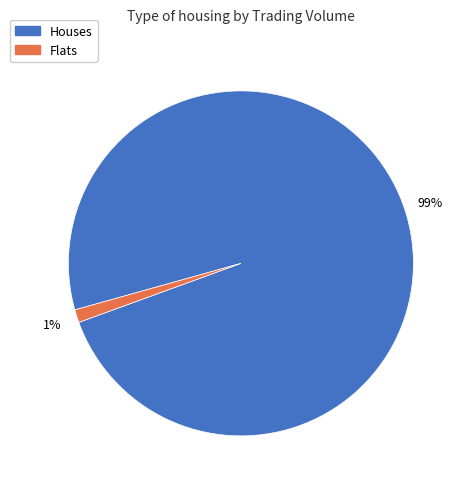

Which category has the smallest portion of the pie?

Flats